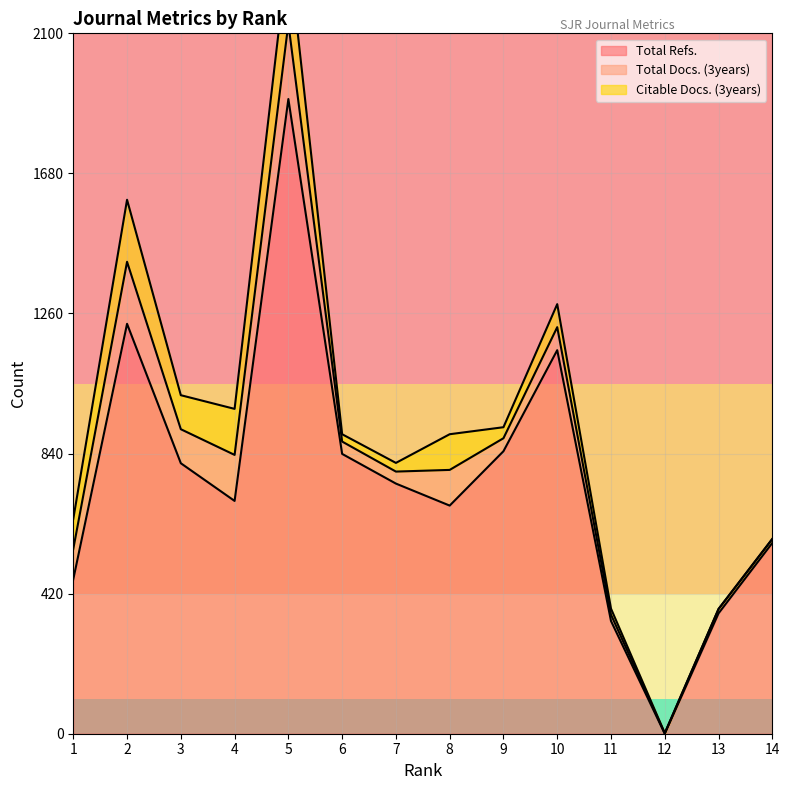

Reading right to left, transcribe all the data shown in this chart.

Total Refs.: 14=572	13=361	12=0	11=338	10=1150	9=847	8=684	7=750	6=839	5=1903	4=698	3=811	2=1229	1=463
Total Docs. (3years): 14=12	13=13	12=1	11=19	10=69	9=39	8=107	7=36	6=37	5=226	4=138	3=102	2=186	1=91
Citable Docs. (3years): 14=0	13=0	12=1	11=18	10=69	9=33	8=107	7=26	6=22	5=226	4=138	3=102	2=186	1=90